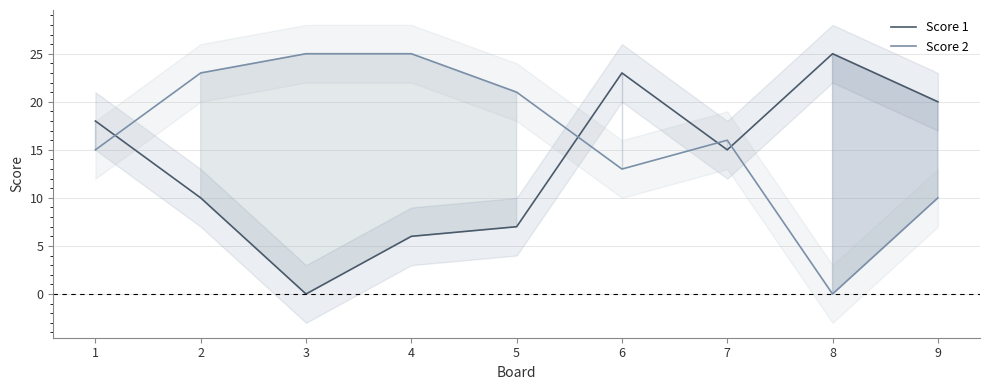

Is the value of Score 1 at 7 greater than the value of Score 2 at 5?

No